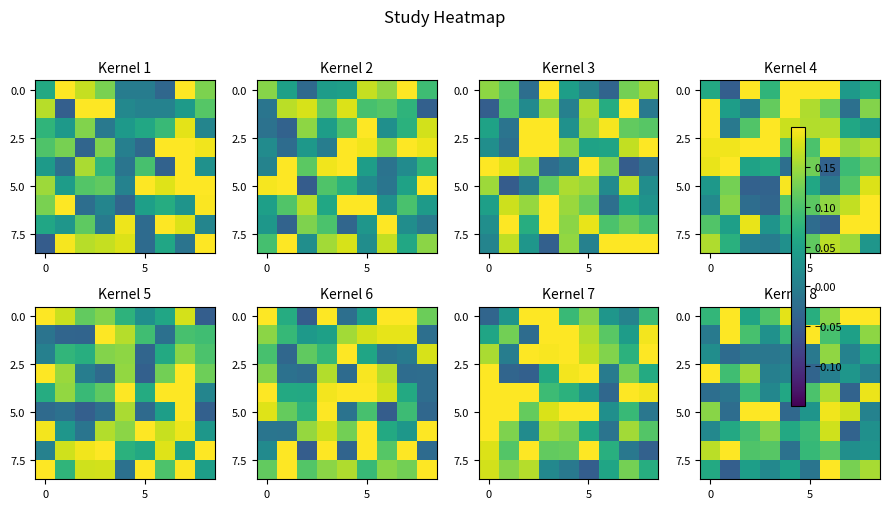

Count the number of categories in the chart.

9